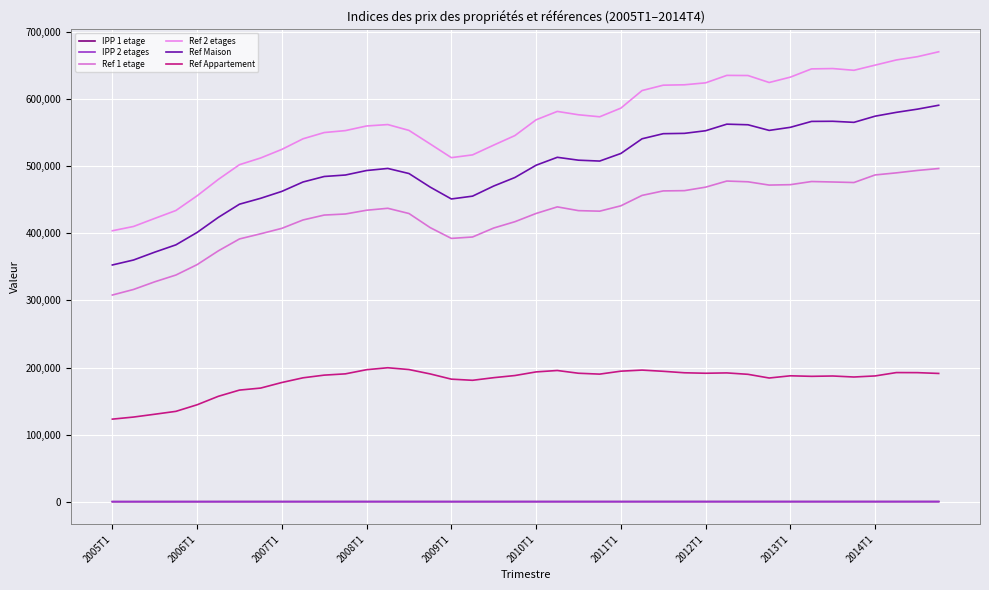

True or false: Ref 2 etages and IPP 1 etage cross at least once.

False